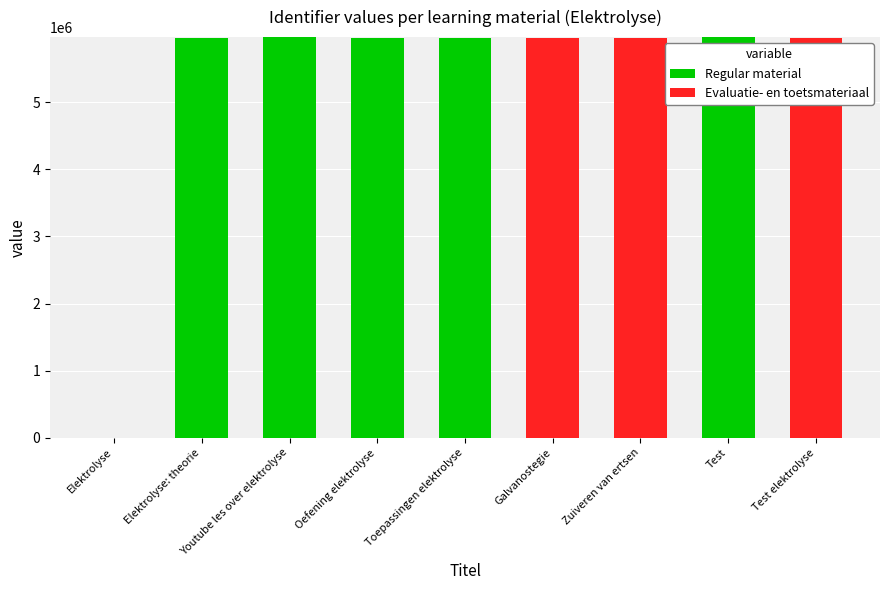

What is the total value across all series at Test elektrolyse?

5954285